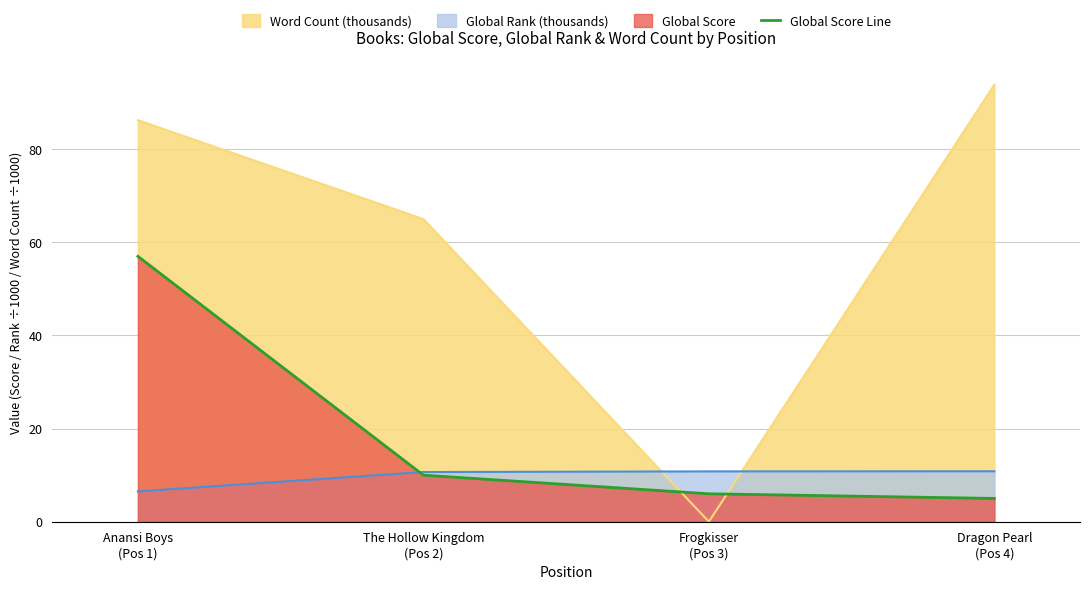

What is the difference between the second highest and second lowest values?

4